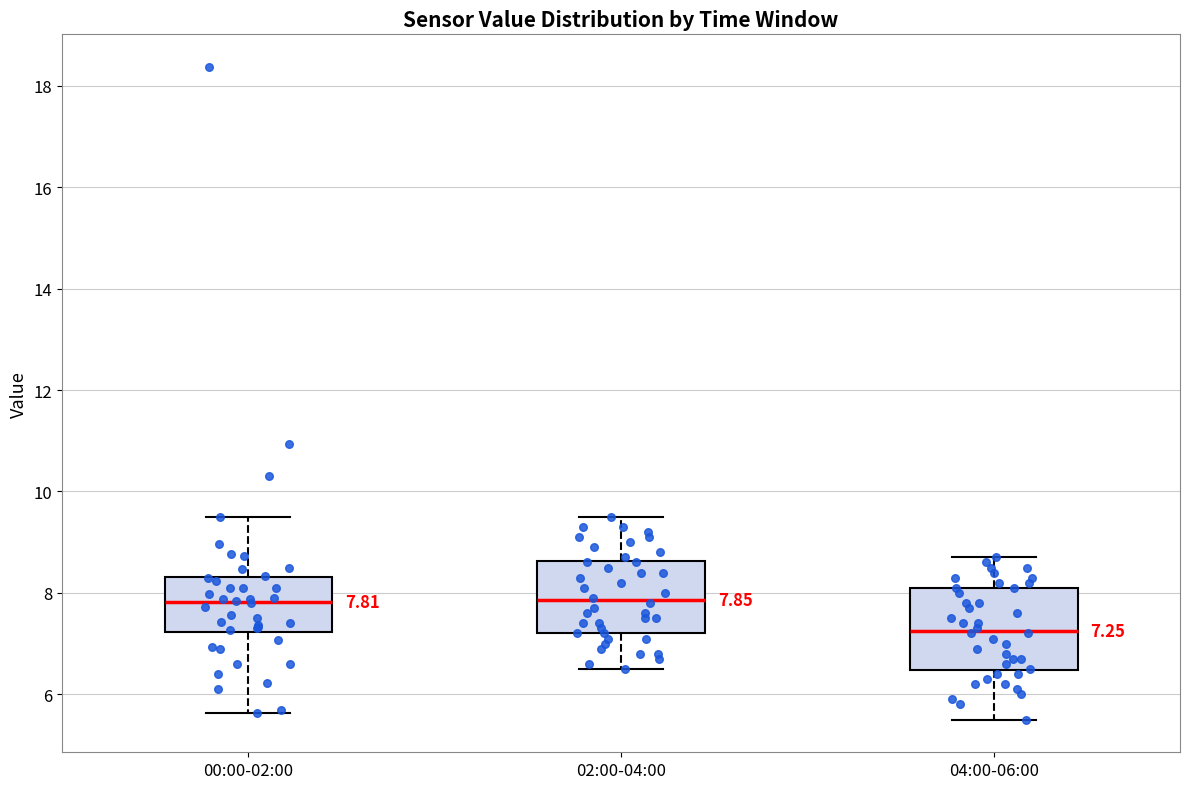

Which box is the tallest, from its lower edge to its upper edge?

04:00-06:00